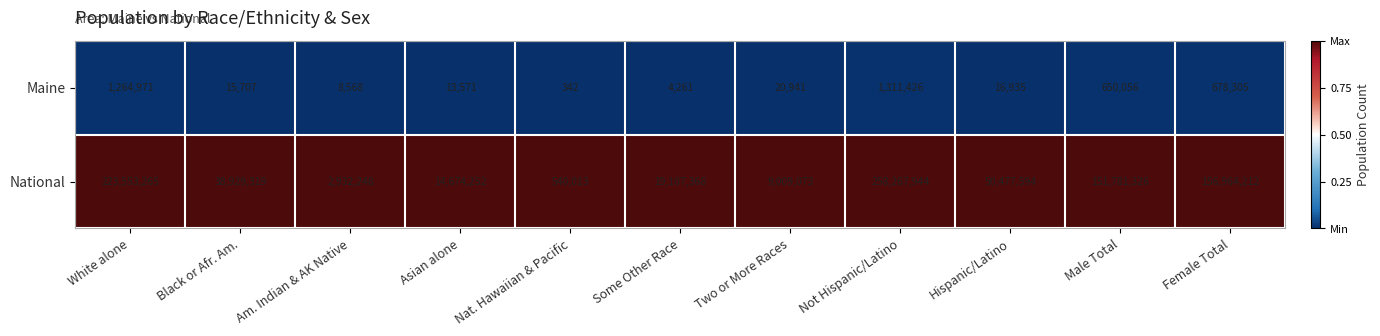

Reading right to left, list all the values displayed in this chart.

Maine: 678305	650056	16935	1311426	20941	4261	342	13571	8568	15707	1264971
National: 156964212	151781326	50477594	258267944	9009073	19107368	540013	14674252	2932248	38929319	223553265